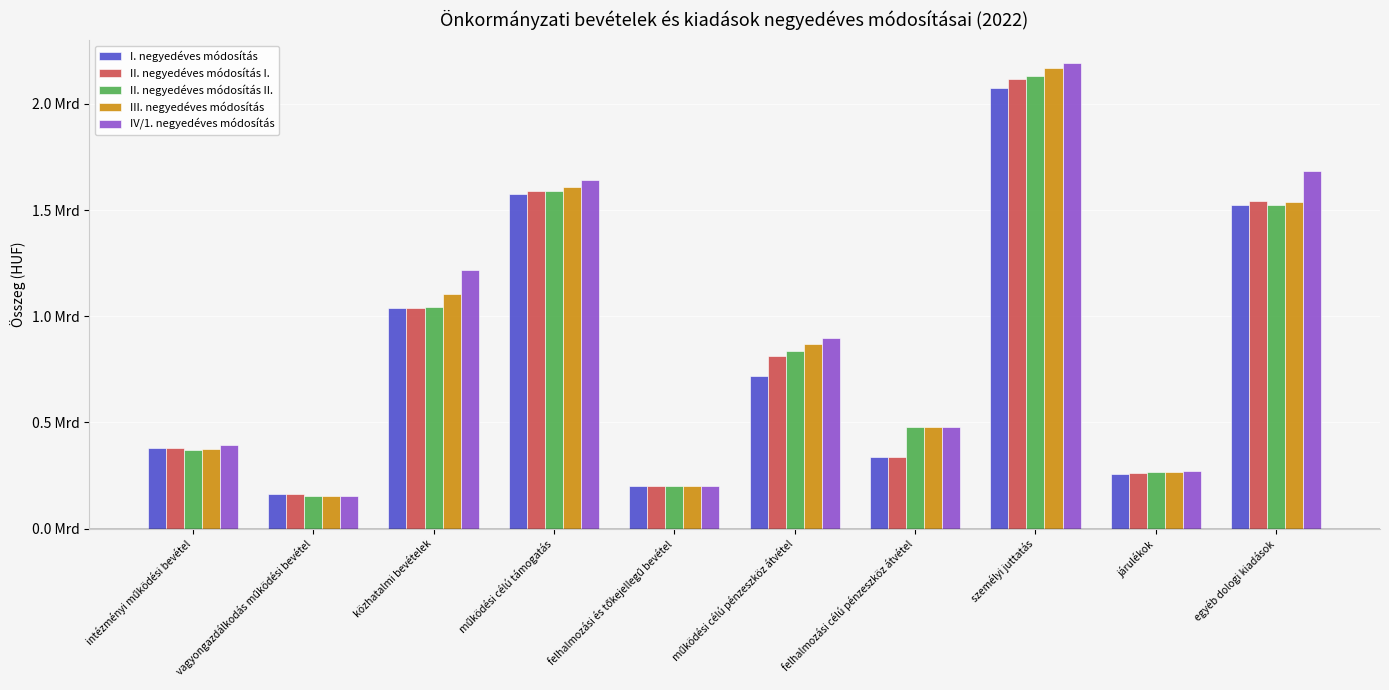

What are all the series names shown in the legend?

I. negyedéves módosítás, II. negyedéves módosítás I., II. negyedéves módosítás II., III. negyedéves módosítás, IV/1. negyedéves módosítás